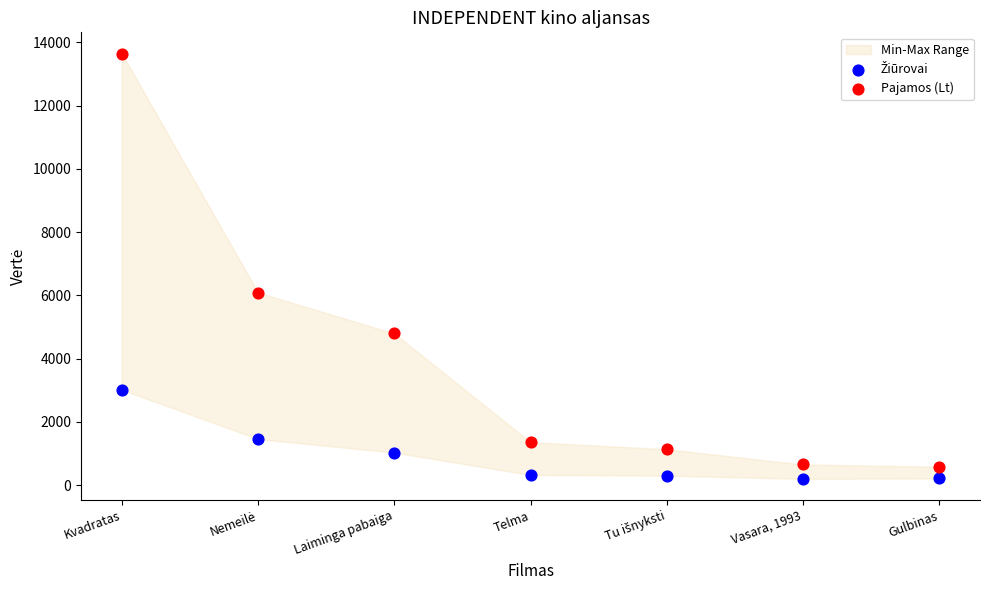

Which series has the widest spread of Y values?

Pajamos (Lt)